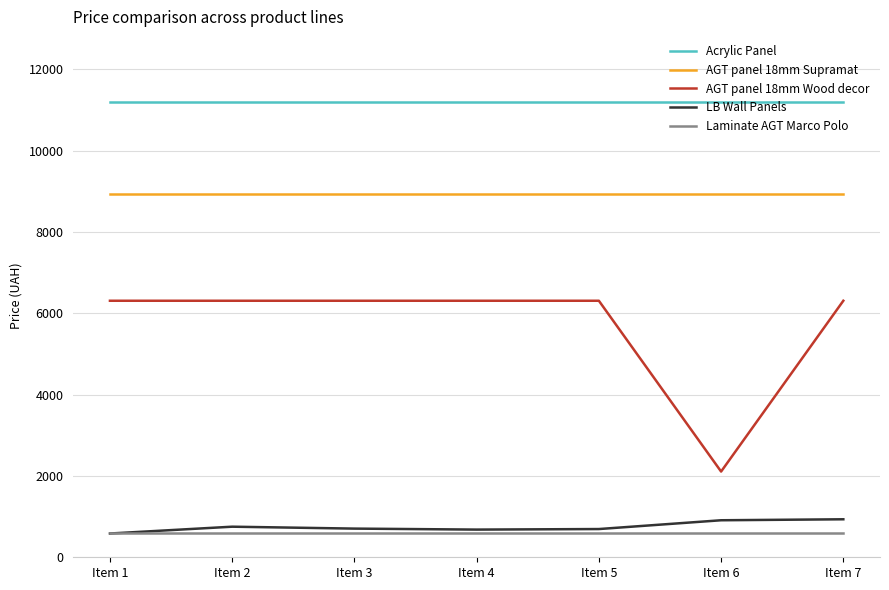

What is the sum of all AGT panel 18mm Supramat values?

62539.0